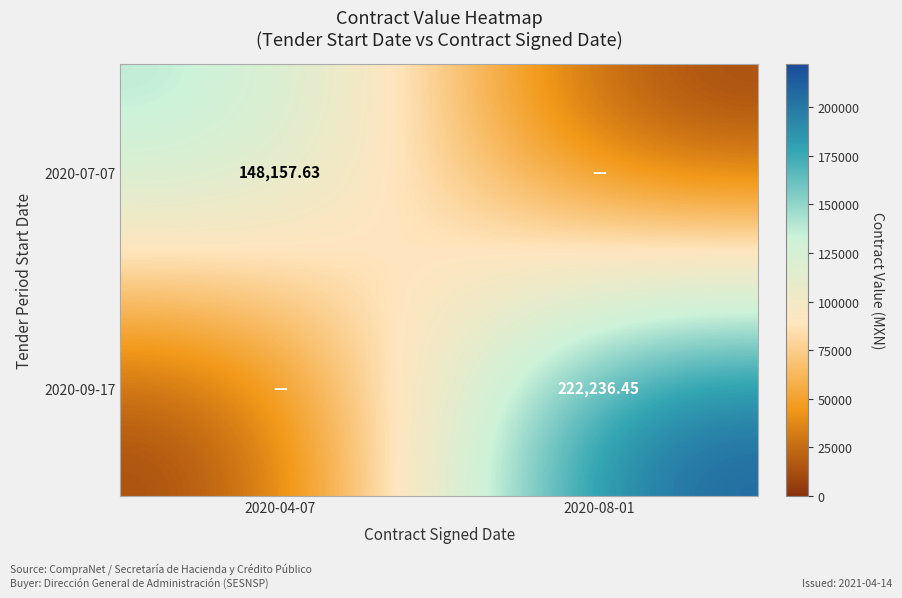

Rank the categories by 2020-07-07 value from lowest to highest.

2020-08-01, 2020-04-07